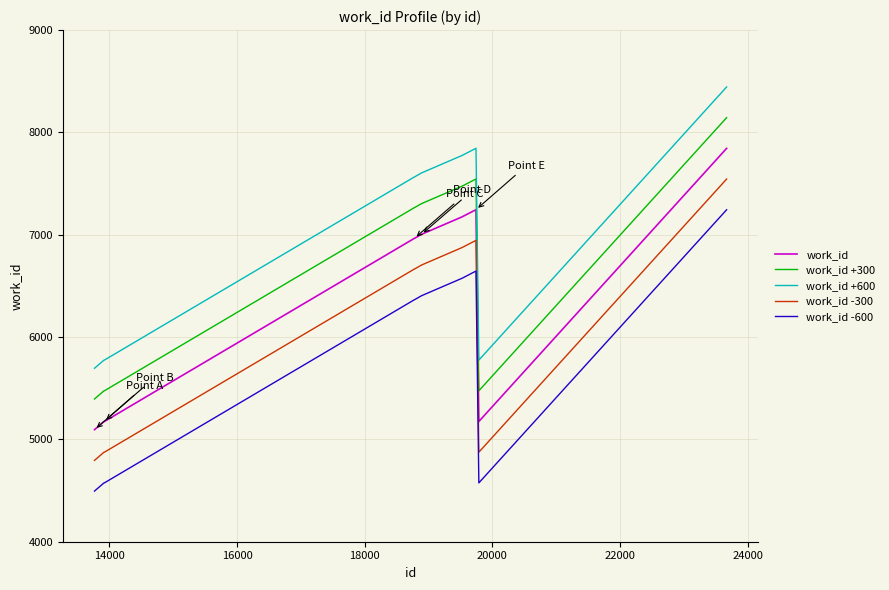

List the series in order of their overall mean, lowest first.

work_id -600, work_id -300, work_id, work_id +300, work_id +600